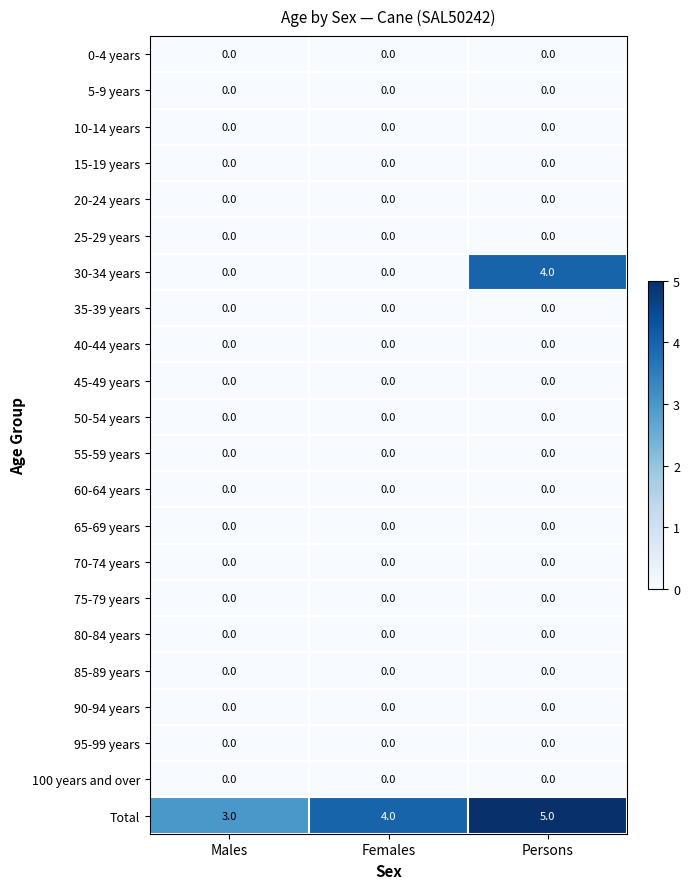

What is the difference between the highest and lowest values at Persons?

5